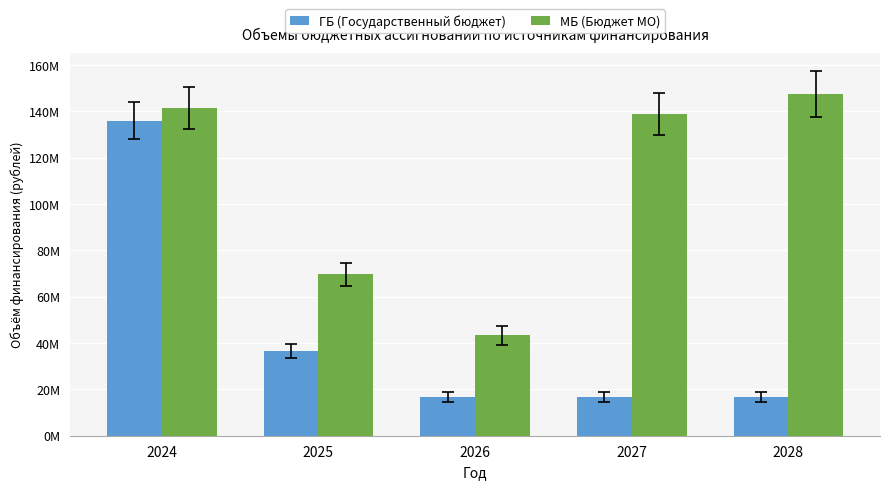

Does the chart contain any negative values?

No